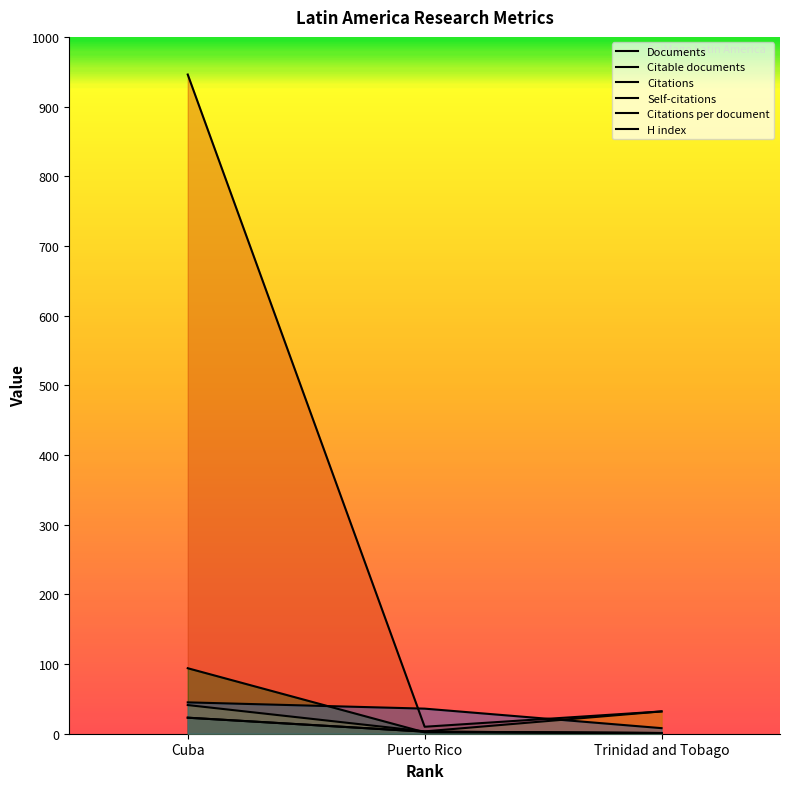

What is the sum of all Documents values?

27.0